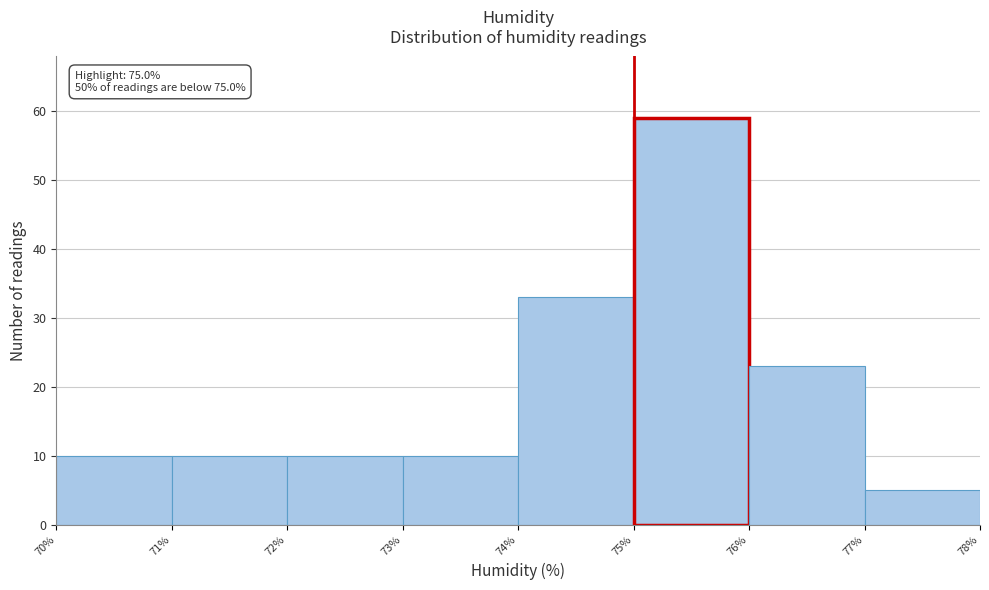

Over which range of the x-axis is the bar tallest?

75% to 76%